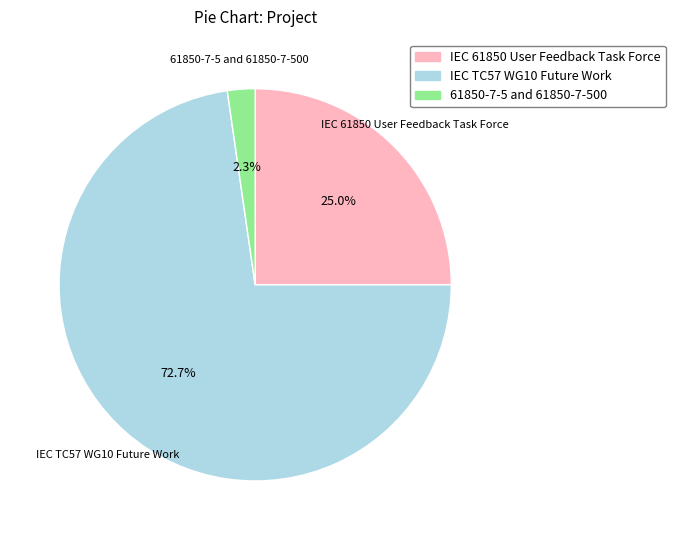

To the nearest percent, what percentage of the pie is 61850-7-5 and 61850-7-500?

2%